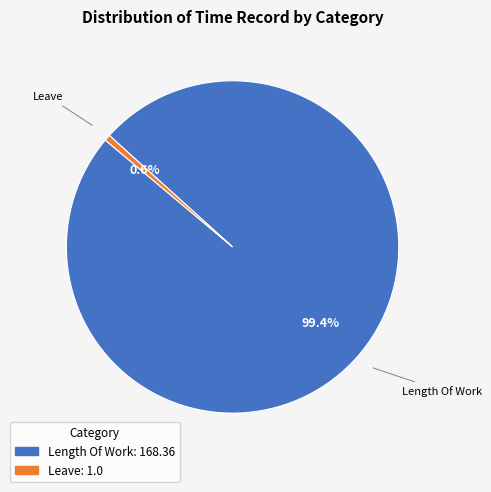

Is Length Of Work the majority of the pie?

Yes